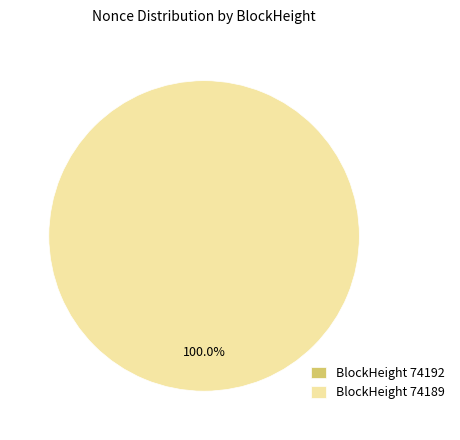

Which category has the smallest portion of the pie?

74192